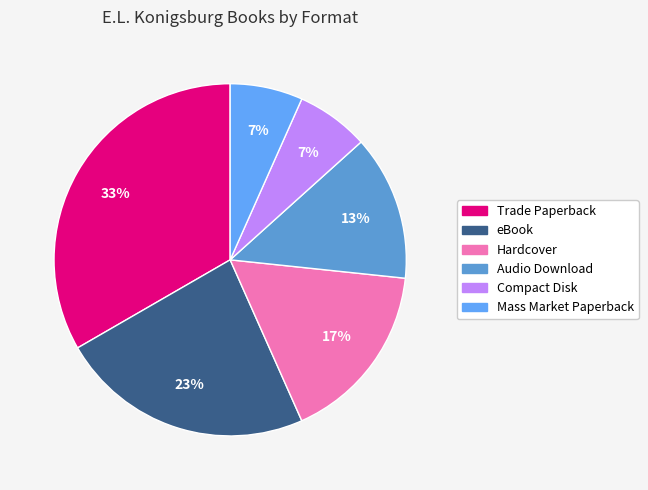

True or false: Hardcover accounts for 8% of the total.

False